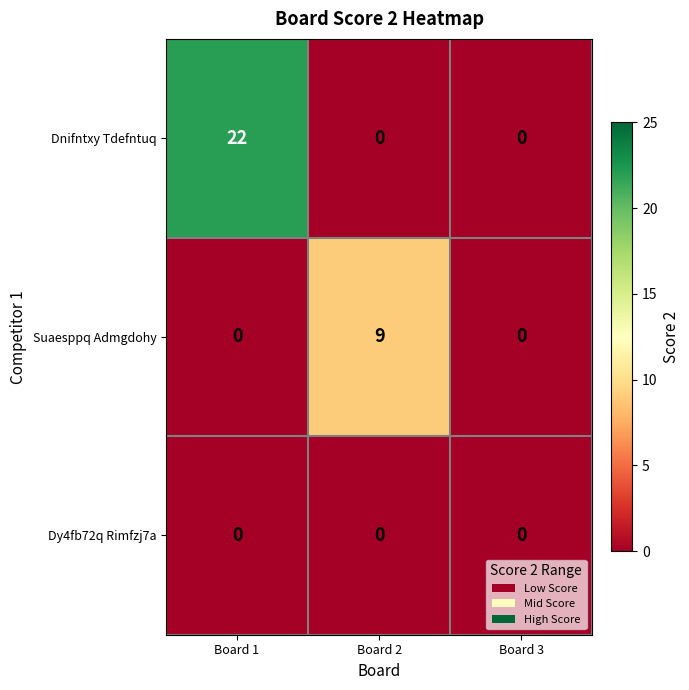

Reading left to right, transcribe all the data shown in this chart.

Dnifntxy Tdefntuq: 22	0	0
Suaesppq Admgdohy: 0	9	0
Dy4fb72q Rimfzj7a: 0	0	0